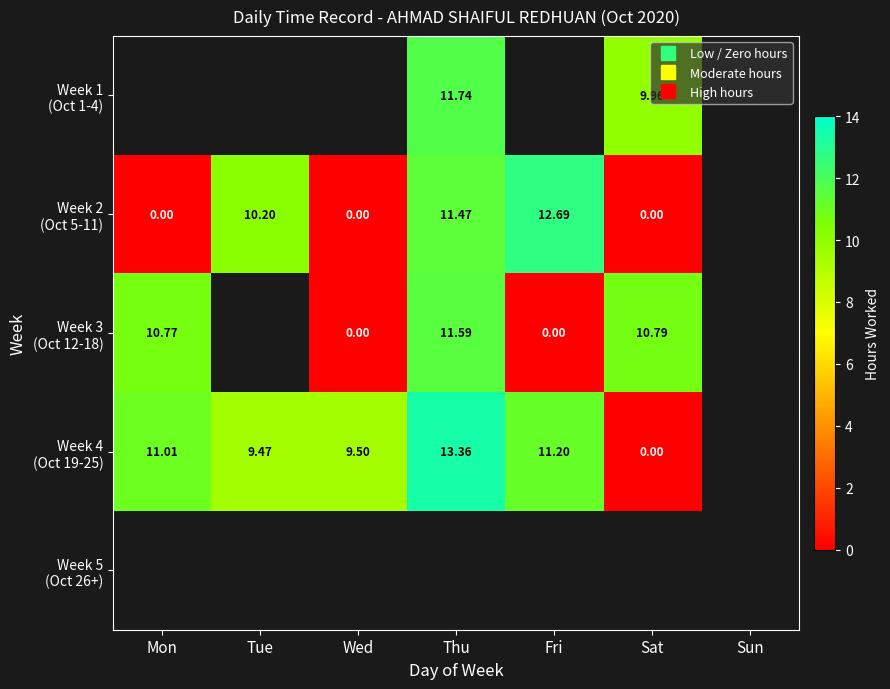

How many data points in Week 2 (Oct 5-11) are above 10?

3